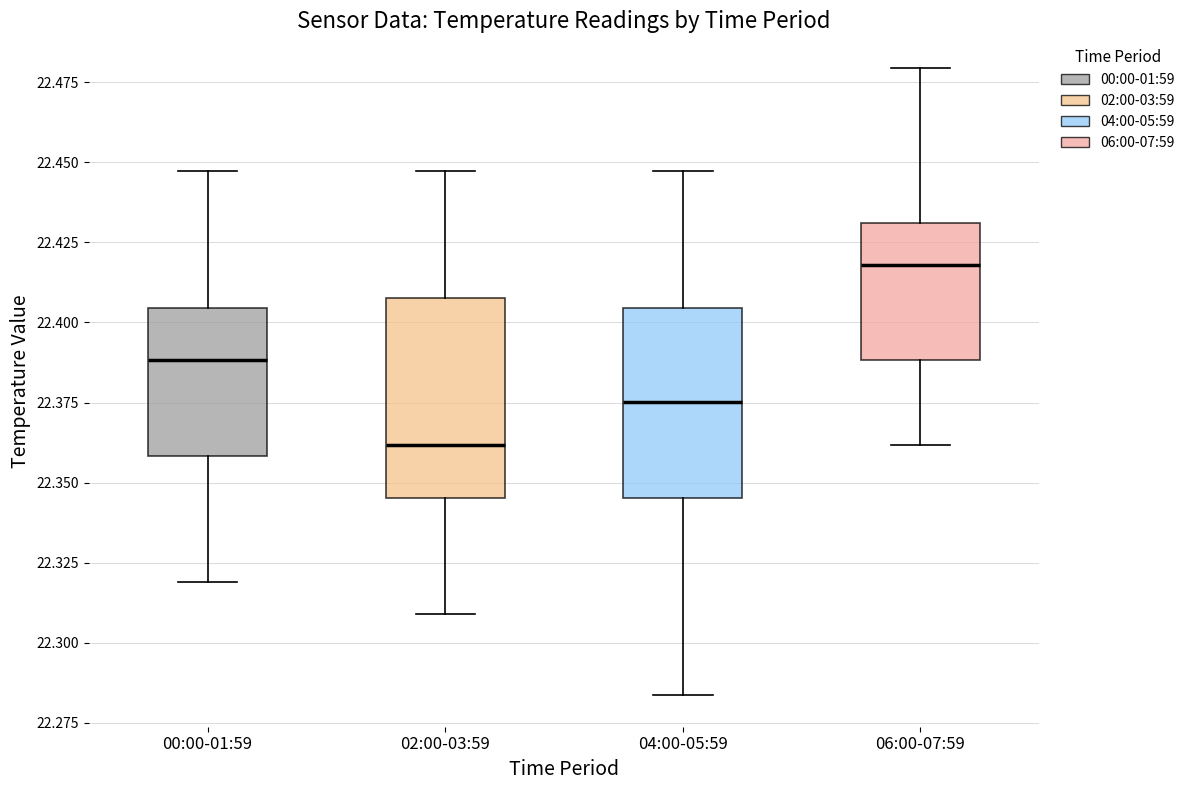

Reading left to right, read every box against the y-axis: the position of its median line, the range the box covers, and the ends of its whiskers. The values are not printed on the chart, so give them approximately, as read against the axis.

00:00-01:59: median 22.390, box 22.360 to 22.405, whiskers 22.320 to 22.445
02:00-03:59: median 22.360, box 22.345 to 22.410, whiskers 22.310 to 22.445
04:00-05:59: median 22.375, box 22.345 to 22.405, whiskers 22.285 to 22.445
06:00-07:59: median 22.420, box 22.390 to 22.430, whiskers 22.360 to 22.480